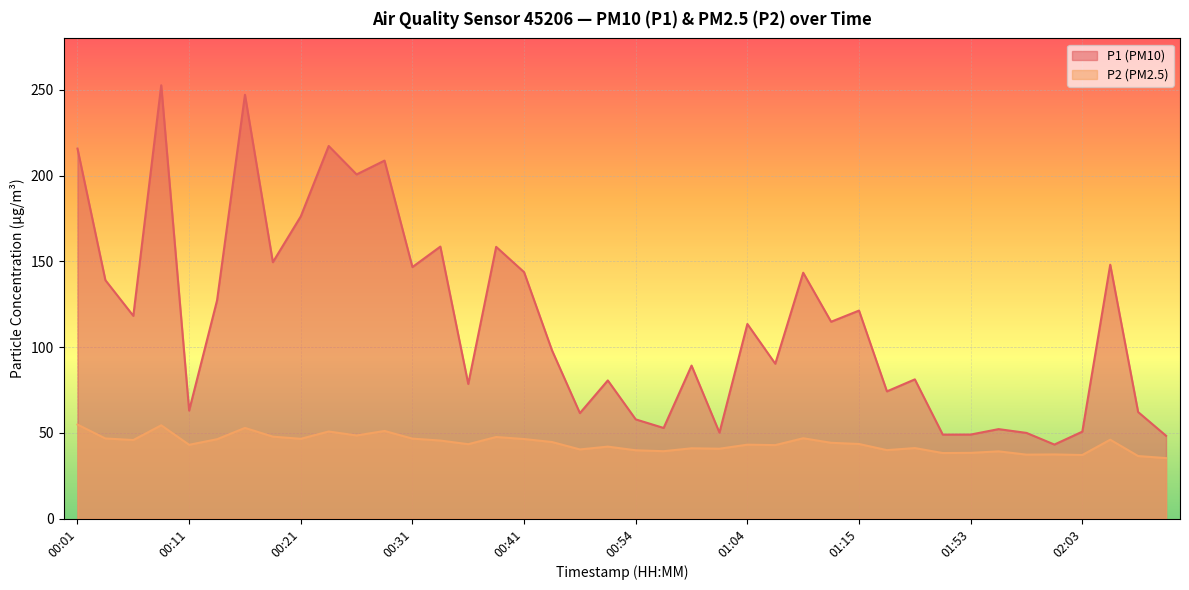

At which label does P1 first exceed 113?

00:01